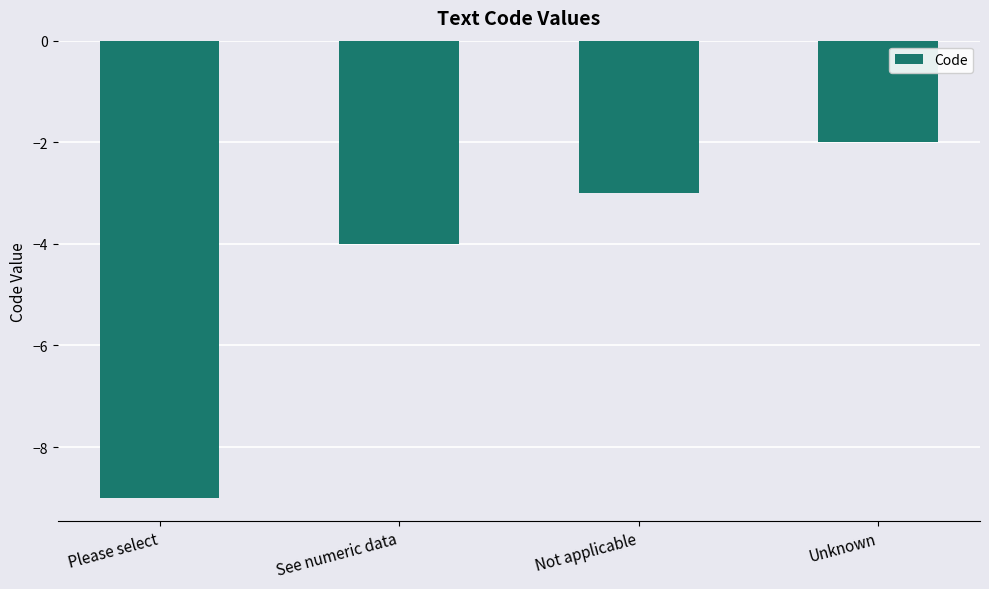

What is the maximum value shown in the chart?

-2